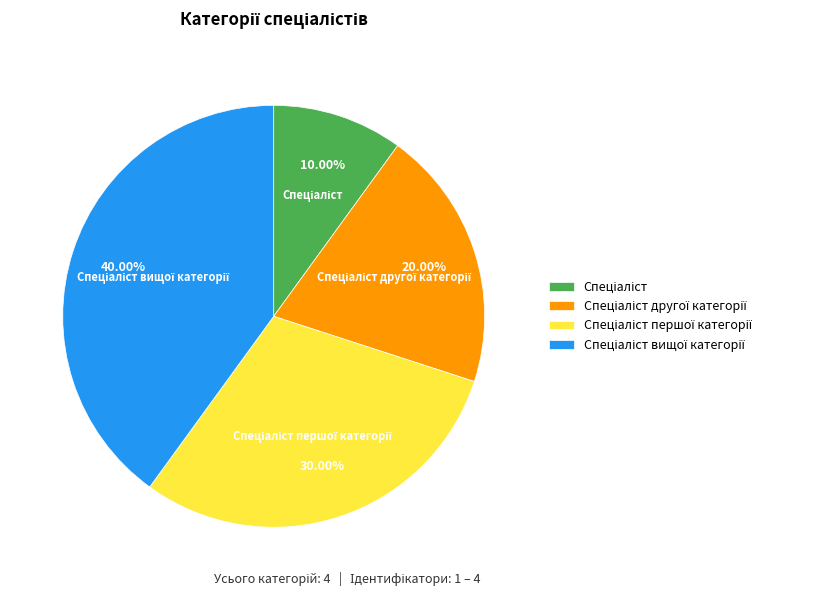

Is there a majority slice in this chart?

No